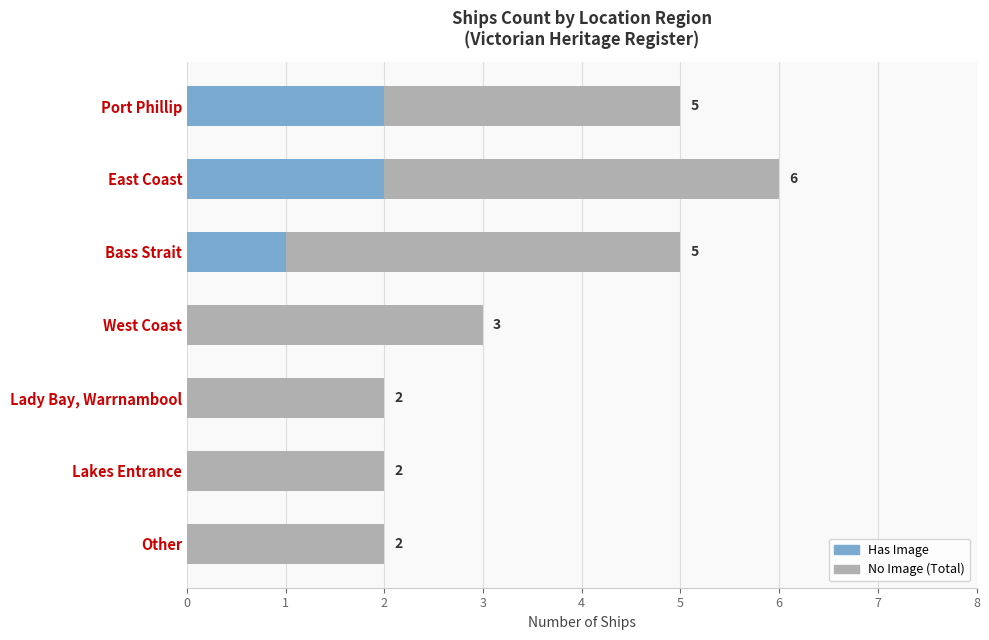

What is the average value of the Has Image series?

1